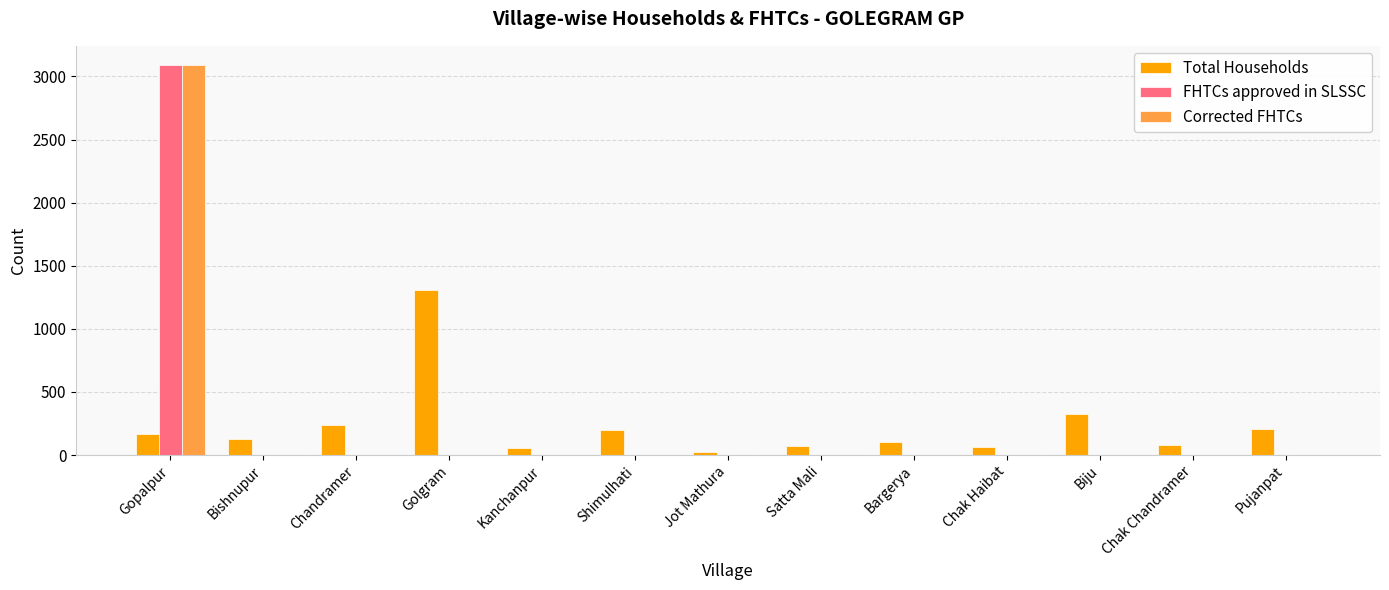

What is the sum of all Total Households values?

2943